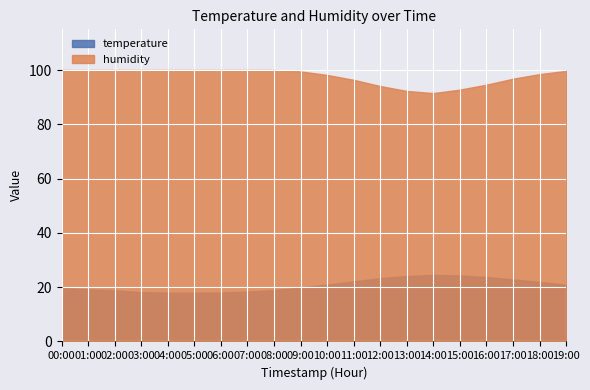

True or false: temperature has a value of 18.4 at 07:00.

True